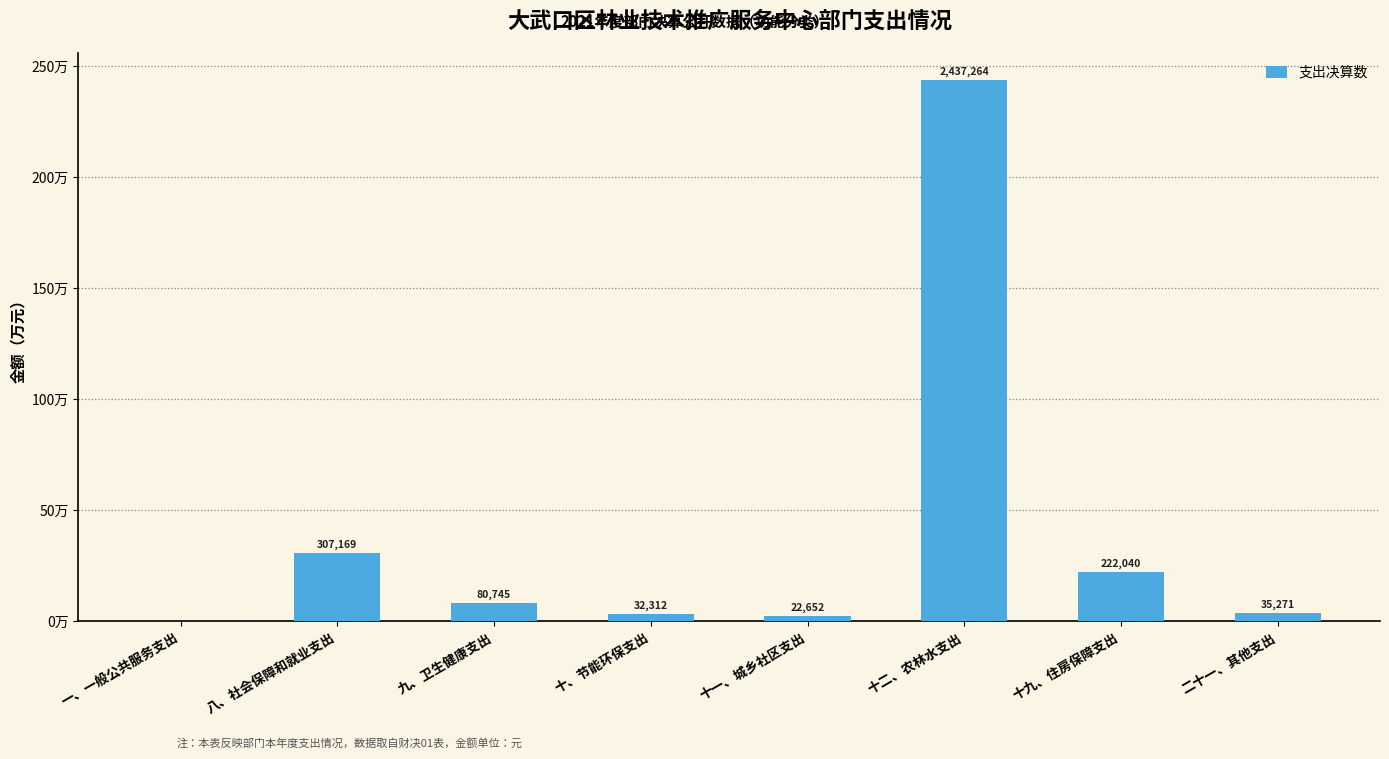

How many data points are less than 80744?

4